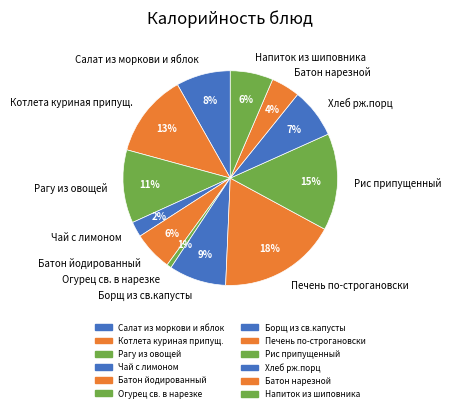

True or false: Печень по-строгановски accounts for 18% of the total.

True